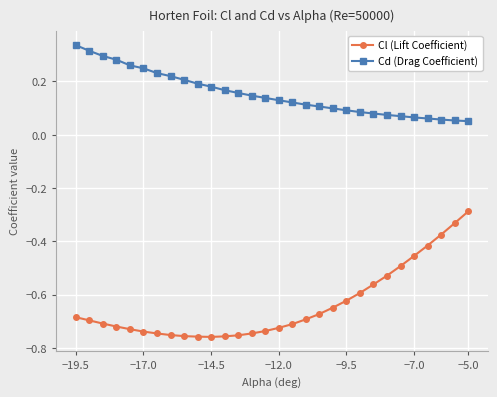

Rank the series by their maximum value, from lowest to highest.

Cl (Lift Coefficient), Cd (Drag Coefficient)